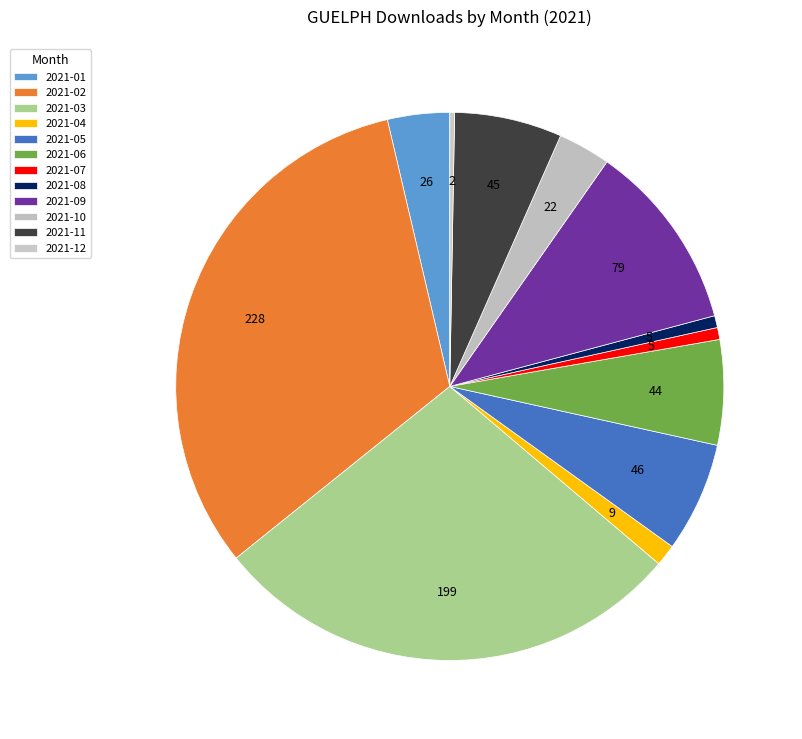

To the nearest percent, what is the average slice percentage?

8%